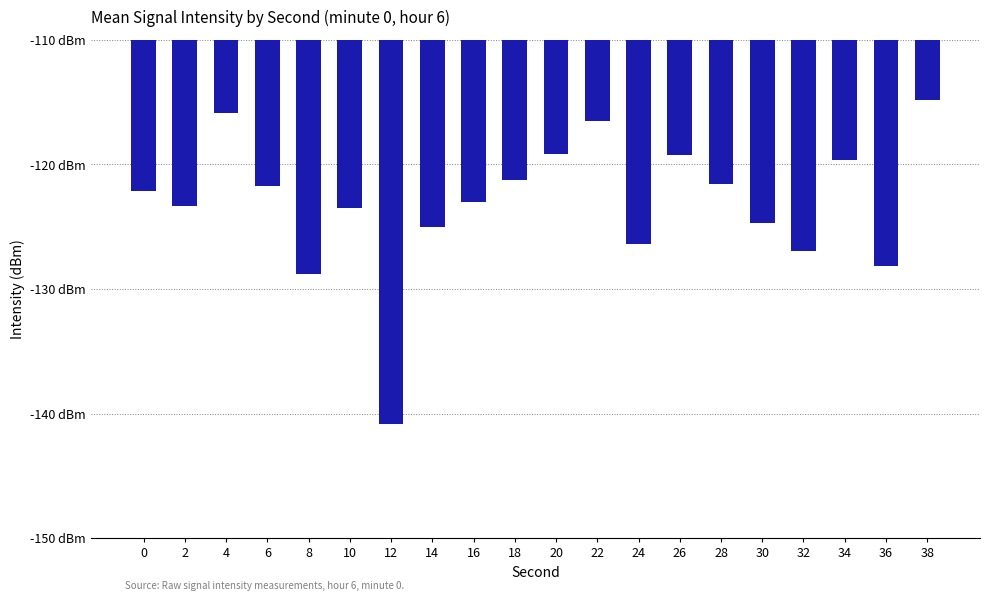

True or false: the data shows -126.9 at 32.

True